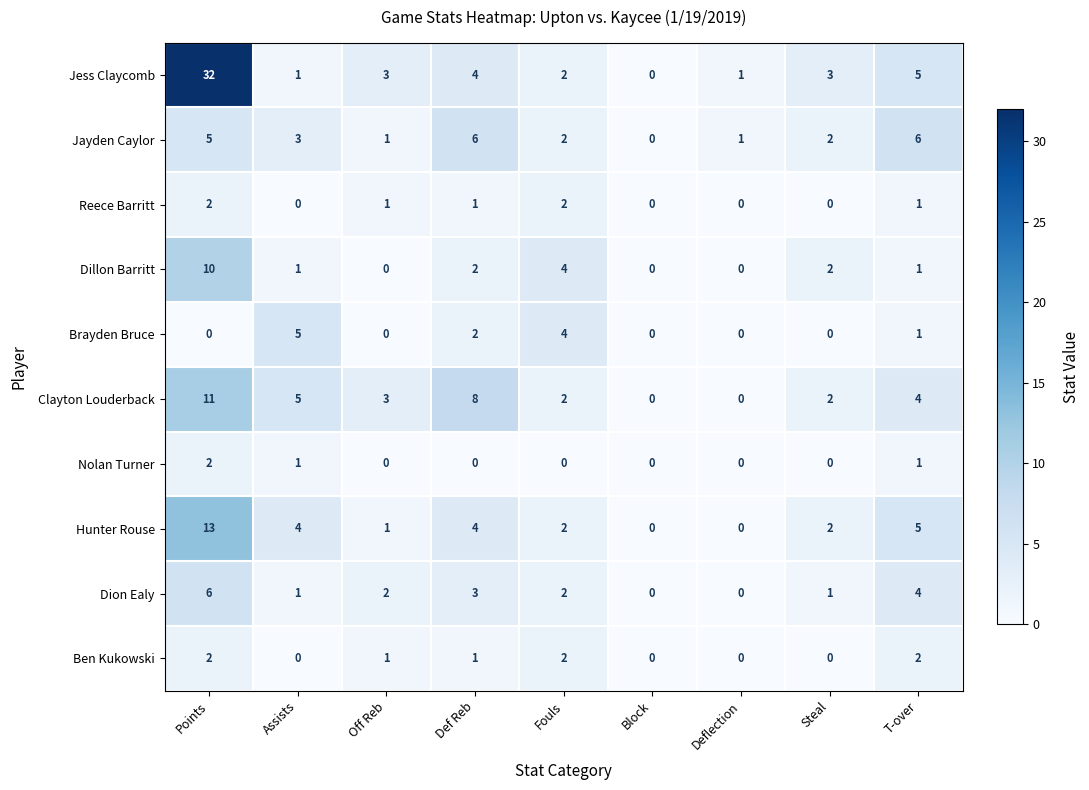

What is the difference between the highest and lowest values at Assists?

5